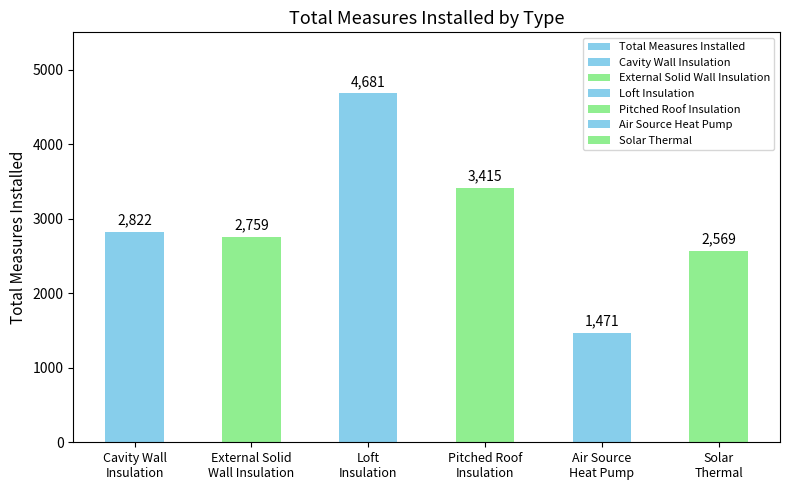

What is the label of the 6th bar from the right?

Cavity Wall
Insulation